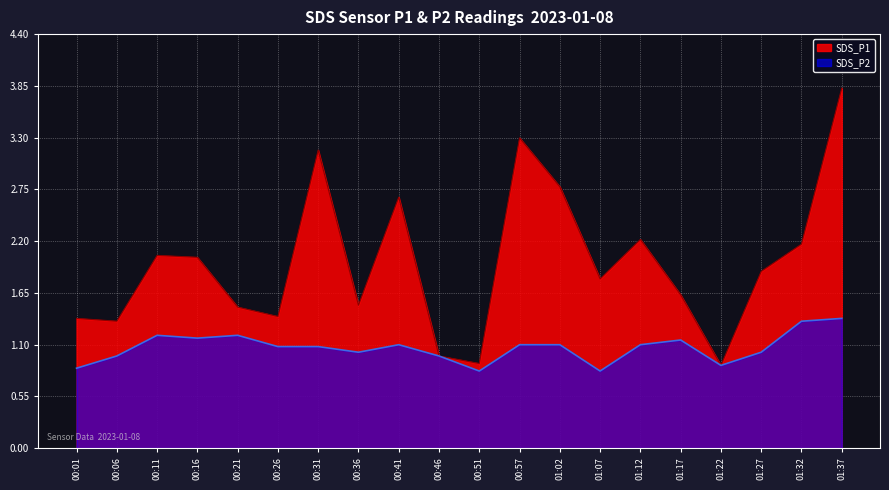

At which category does the chart reach its minimum across all series?

00:51